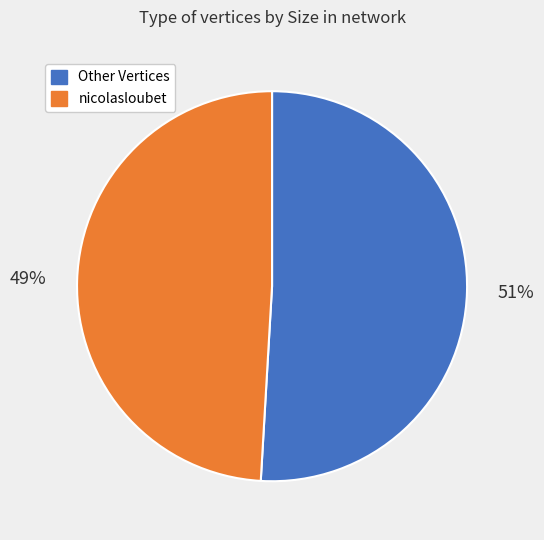

To the nearest percent, what is the average slice percentage?

50%